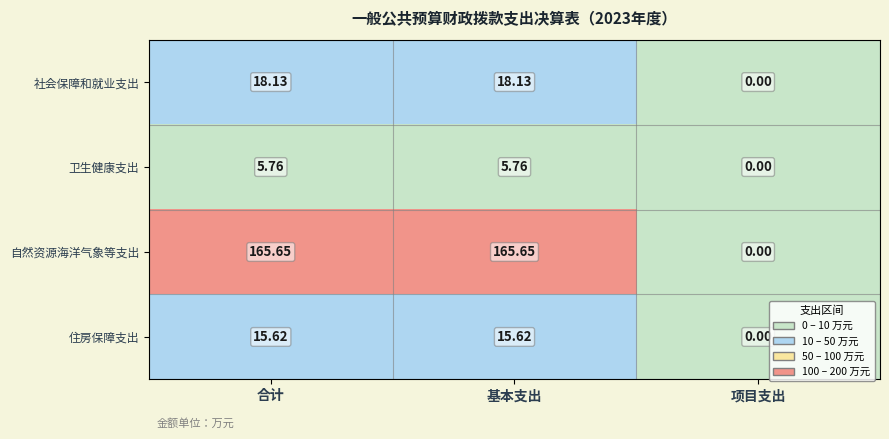

Which series changed the most between 合计 and 项目支出?

自然资源海洋气象等支出